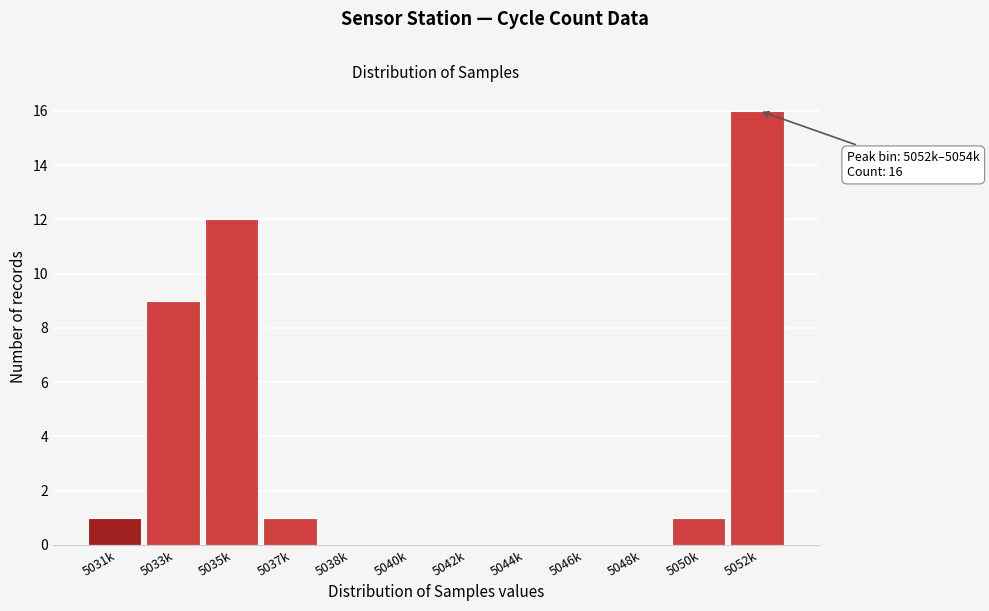

Reading left to right, transcribe all the data shown in this chart.

5031k=1	5033k=9	5035k=12	5037k=1	5038k=0	5040k=0	5042k=0	5044k=0	5046k=0	5048k=0	5050k=1	5052k=16